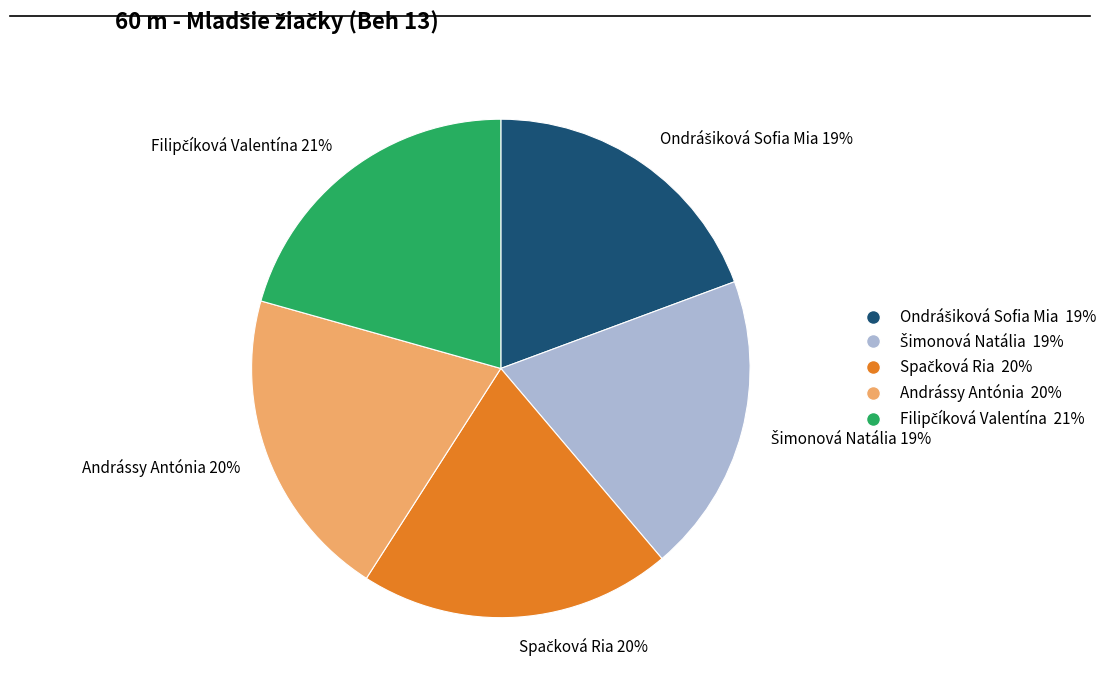

To the nearest percent, what portion does Andrássy Antónia represent?

20%